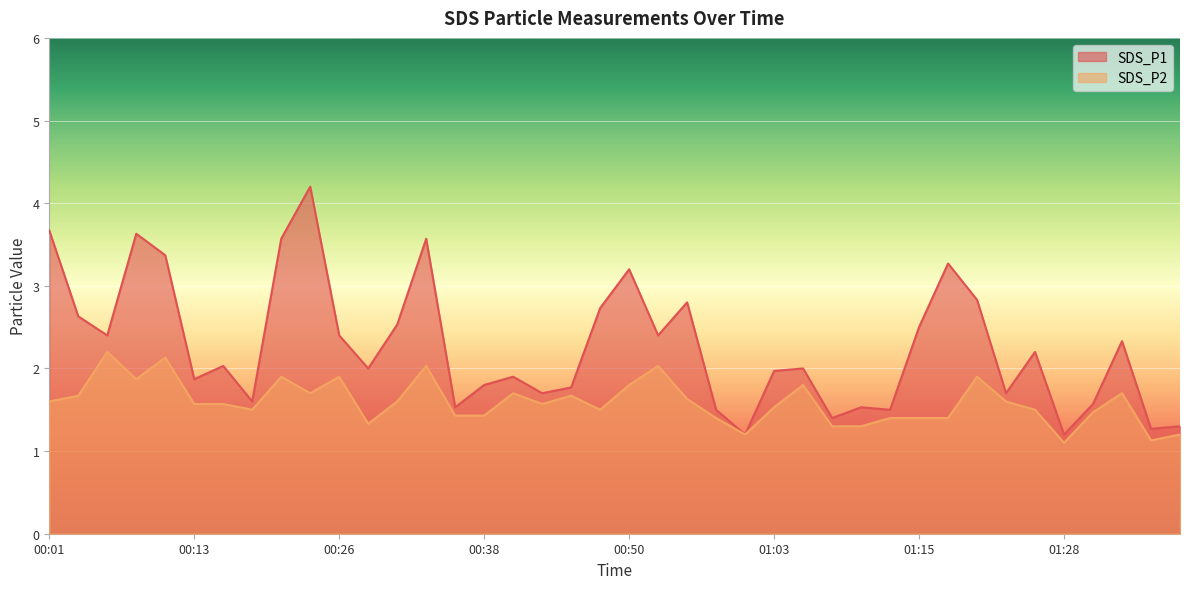

In SDS_P1, how many points are lower than both neighbors (excluding endpoints)?

13